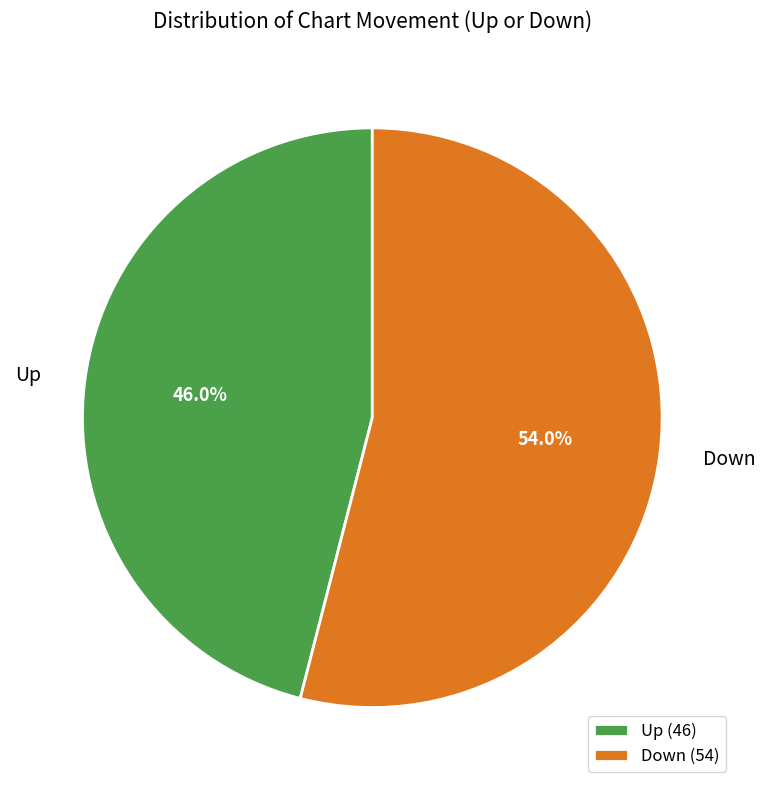

What is the ratio of the value at Down to the value at Up?

1.2